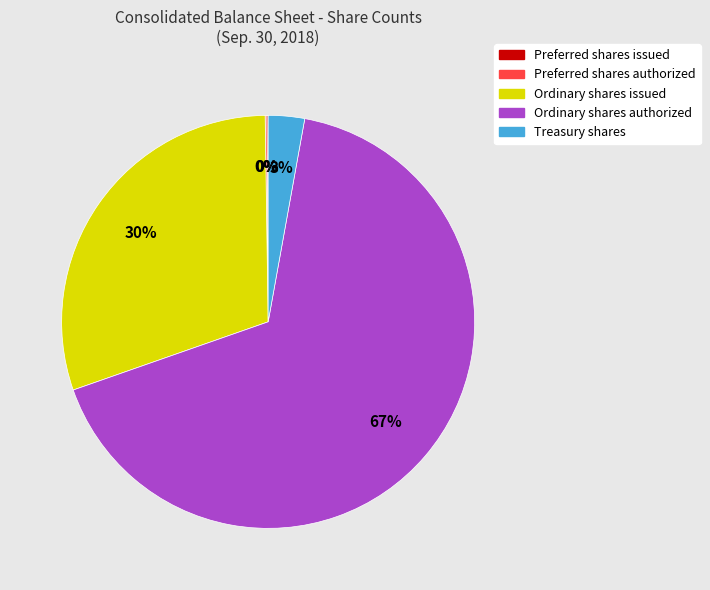

What is the largest slice in the pie chart?

Ordinary shares authorized